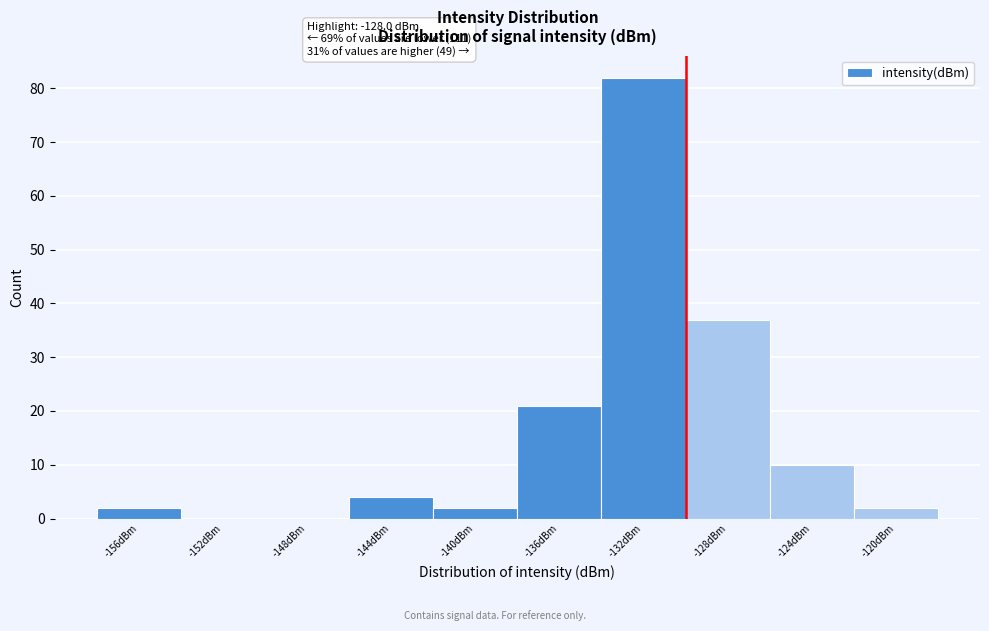

Reading left to right, list all the values displayed in this chart.

-156dBm=2	-152dBm=0	-148dBm=0	-144dBm=4	-140dBm=2	-136dBm=21	-132dBm=82	-128dBm=37	-124dBm=10	-120dBm=2